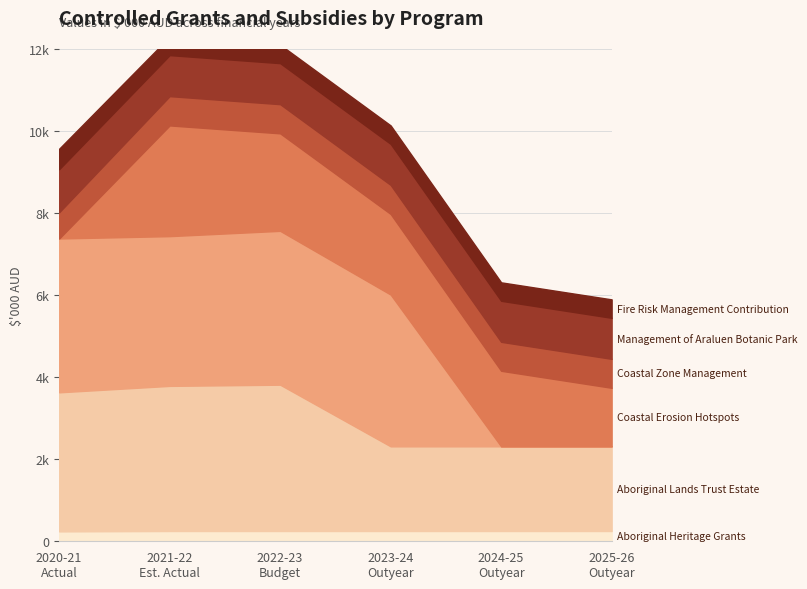

True or false: 2022-23 Budget has a value of 1421 at Coastal Erosion Hotspots.

False